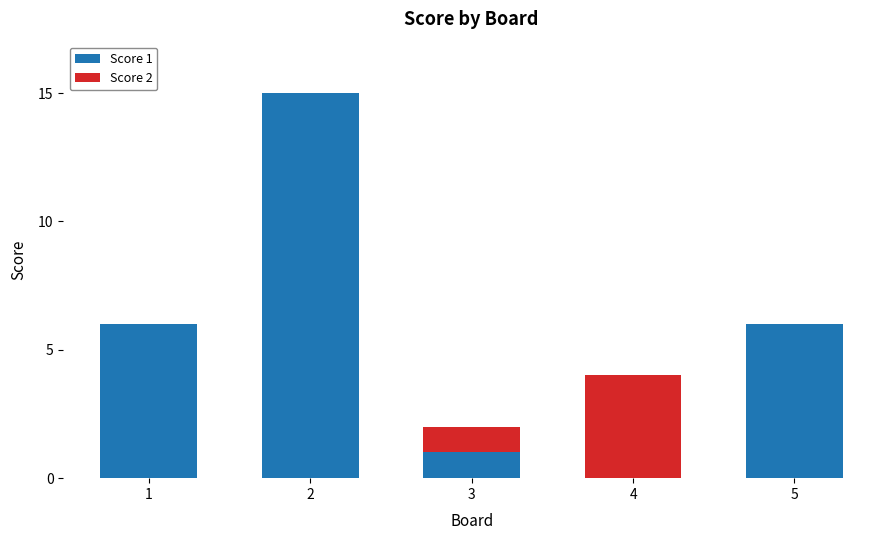

What is the sum of all Score 1 values?

28